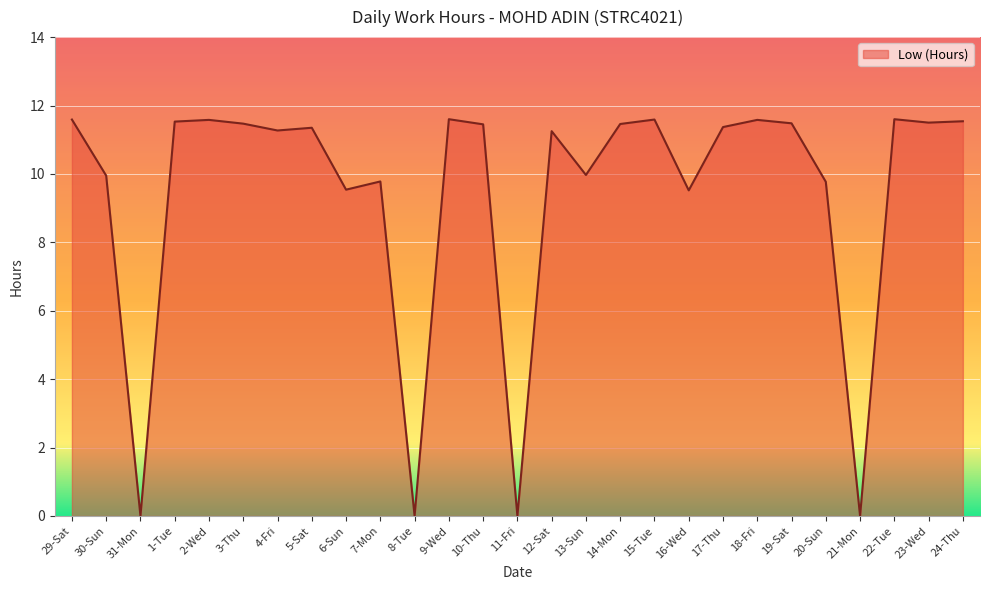

Approximately how many times larger is the value at 2-Wed compared to 17-Thu?

1.0